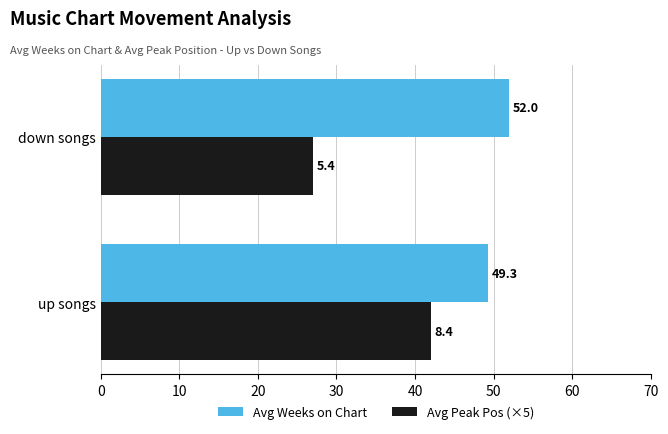

What is the difference between the maximum and minimum values in the Avg Weeks on Chart series?

2.7